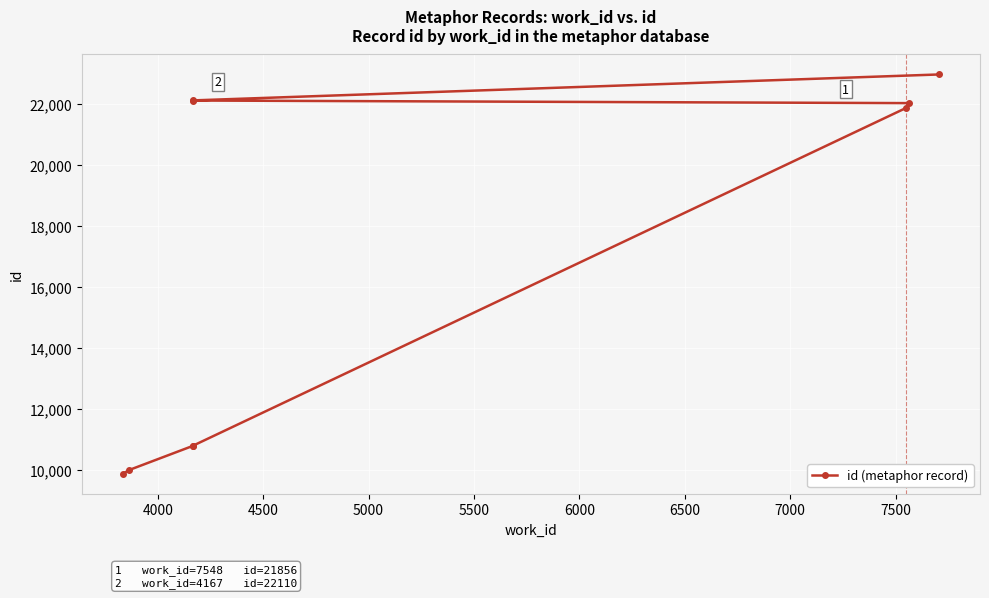

At which label is the value closest to 16413?

5500